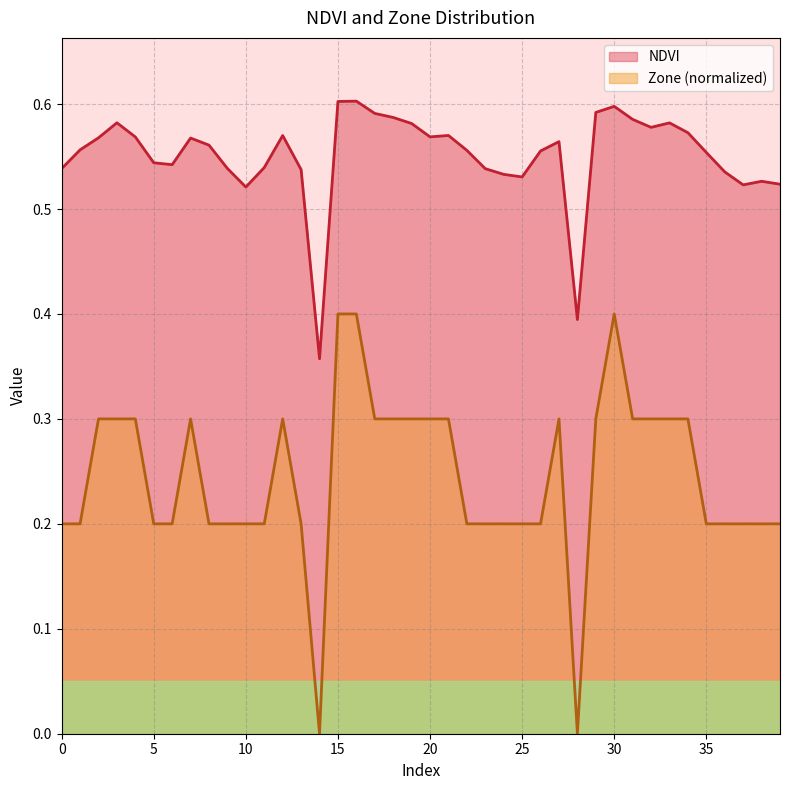

What is the difference between the second highest and second lowest values in the Zone series?

0.4